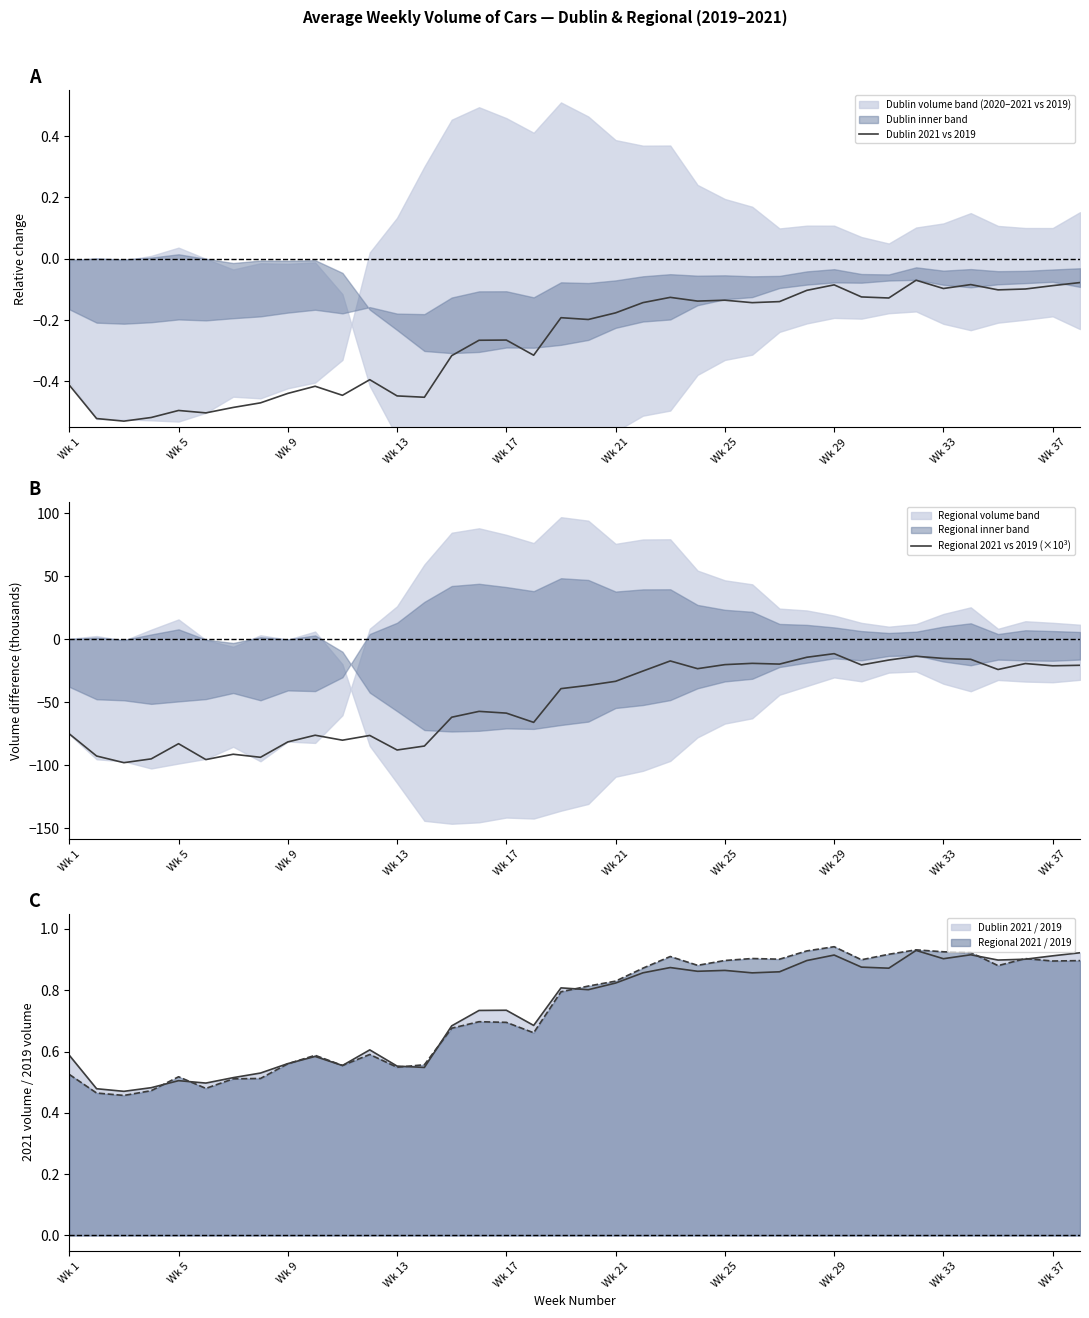

Is the value of Regional 2021 / 2019 at Wk 29 greater than the value of Dublin 2021 / 2019 at Wk 29?

Yes